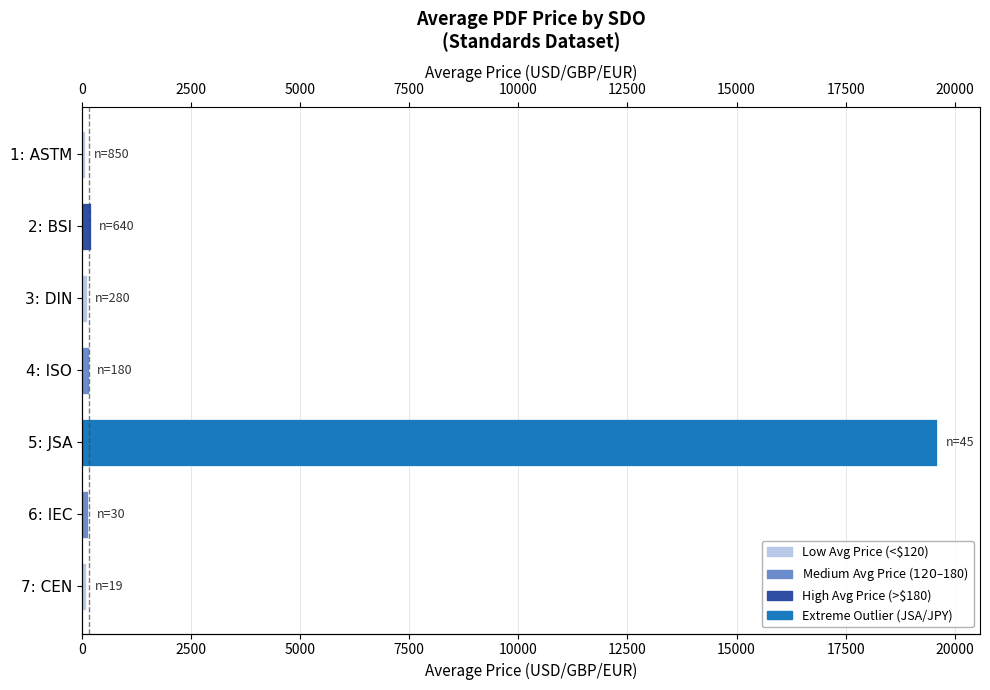

Reading right to left, transcribe all the data shown in this chart.

95.0	142.3	19600.0	155.0	110.6	198.4	73.2